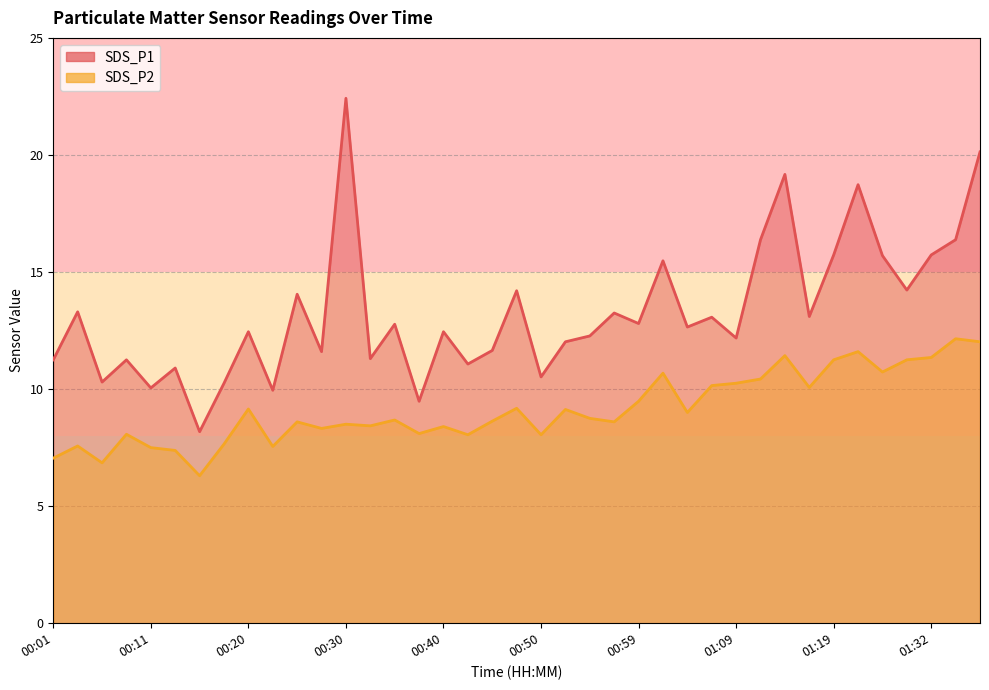

Reading left to right, extract all data points from this chart.

SDS_P1: 00:01=11.2	00:04=13.3	00:06=10.3	00:08=11.2	00:11=10.1	00:13=10.9	00:16=8.2	00:18=10.2	00:20=12.4	00:23=9.9	00:25=14.1	00:28=11.6	00:30=22.4	00:33=11.3	00:35=12.8	00:37=9.5	00:40=12.4	00:42=11.1	00:45=11.7	00:47=14.2	00:50=10.5	00:52=12.0	00:54=12.3	00:57=13.2	00:59=12.8	01:02=15.5	01:04=12.7	01:07=13.1	01:09=12.2	01:12=16.4	01:14=19.2	01:17=13.1	01:19=15.7	01:22=18.7	01:27=15.7	01:29=14.2	01:32=15.7	01:34=16.4	01:37=20.1
SDS_P2: 00:01=7.0	00:04=7.6	00:06=6.8	00:08=8.1	00:11=7.5	00:13=7.4	00:16=6.3	00:18=7.7	00:20=9.2	00:23=7.5	00:25=8.6	00:28=8.3	00:30=8.5	00:33=8.4	00:35=8.7	00:37=8.1	00:40=8.4	00:42=8.1	00:45=8.6	00:47=9.2	00:50=8.1	00:52=9.1	00:54=8.8	00:57=8.6	00:59=9.5	01:02=10.7	01:04=9.0	01:07=10.2	01:09=10.2	01:12=10.4	01:14=11.4	01:17=10.1	01:19=11.2	01:22=11.6	01:27=10.7	01:29=11.2	01:32=11.3	01:34=12.2	01:37=12.0